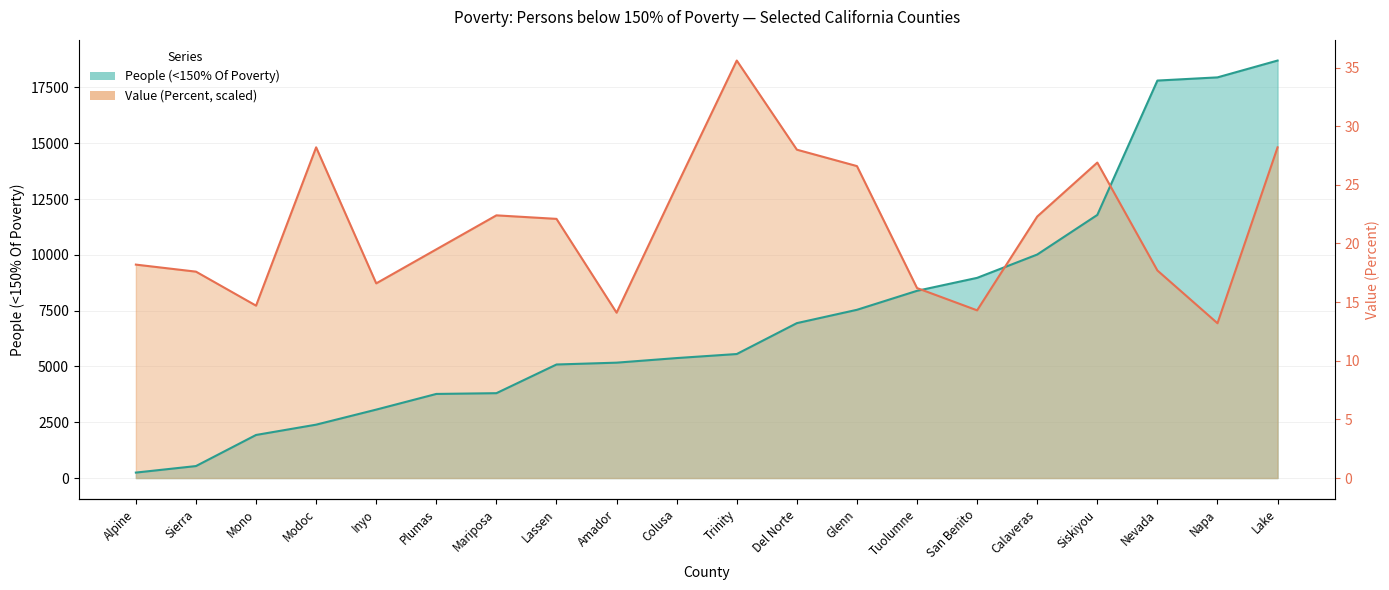

At how many categories does at least one series exceed 14403?

6